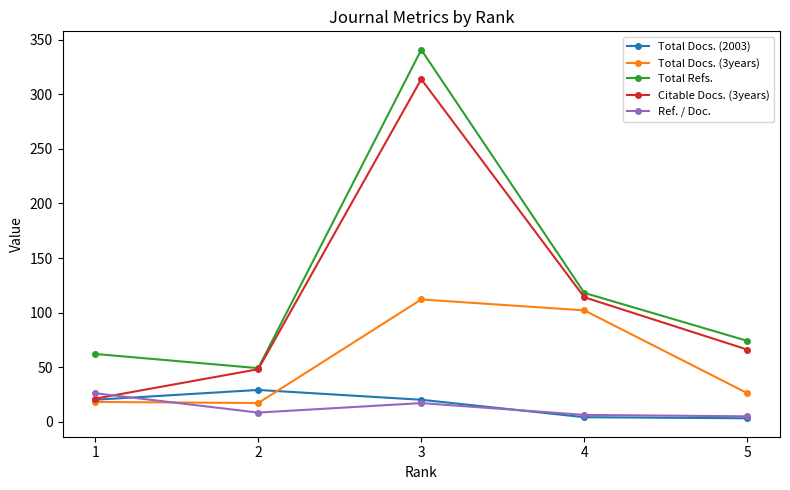

How many interior local valleys does the Total Refs. series have?

1